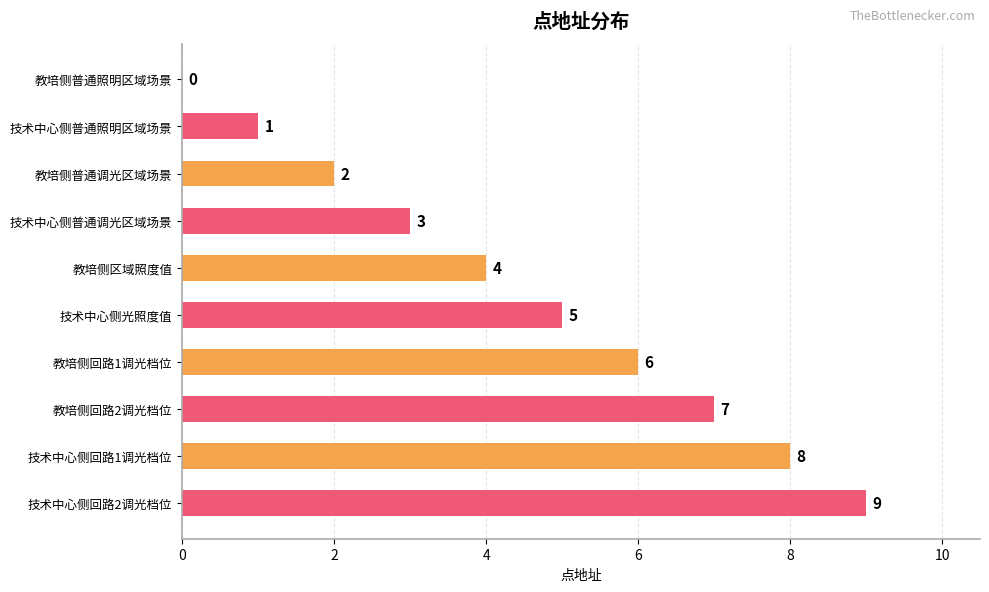

The value at 教培侧区域照度值 is 3. True or false?

False